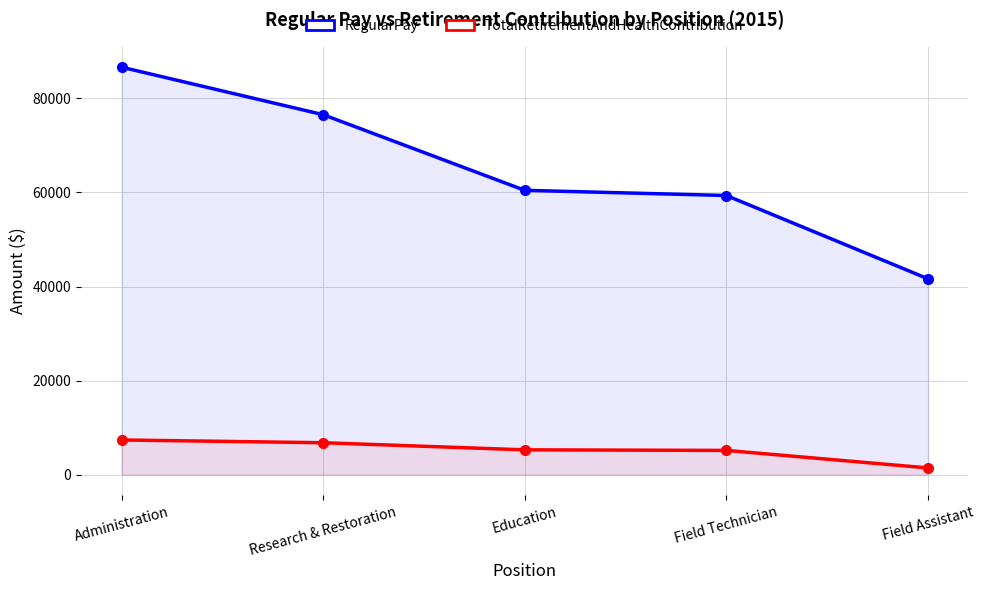

True or false: TotalRetirementAndHealthContribution has more than 0 interior local peaks.

False